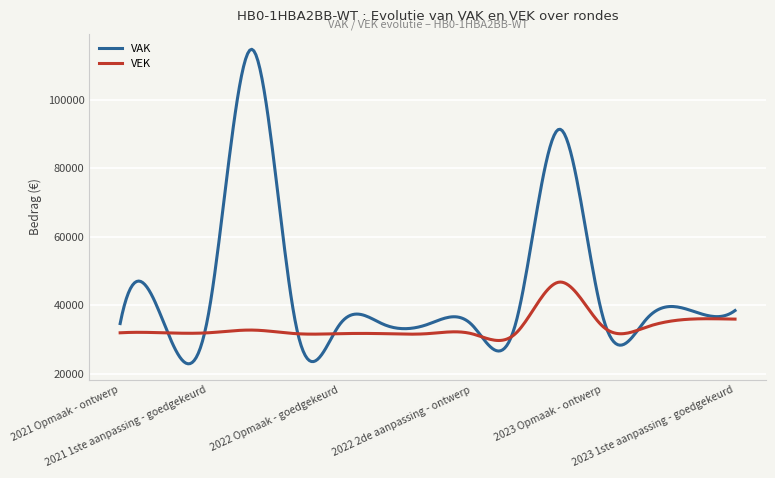

What is the average value of the VEK series?

33600.4